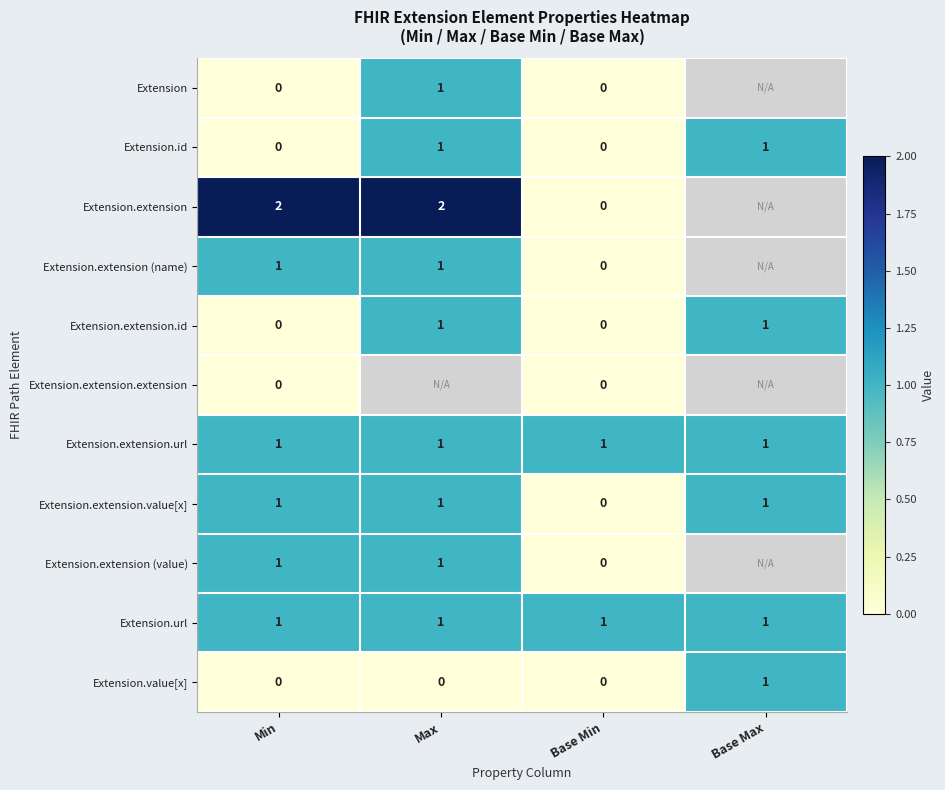

At how many categories does at least one series exceed 0?

4